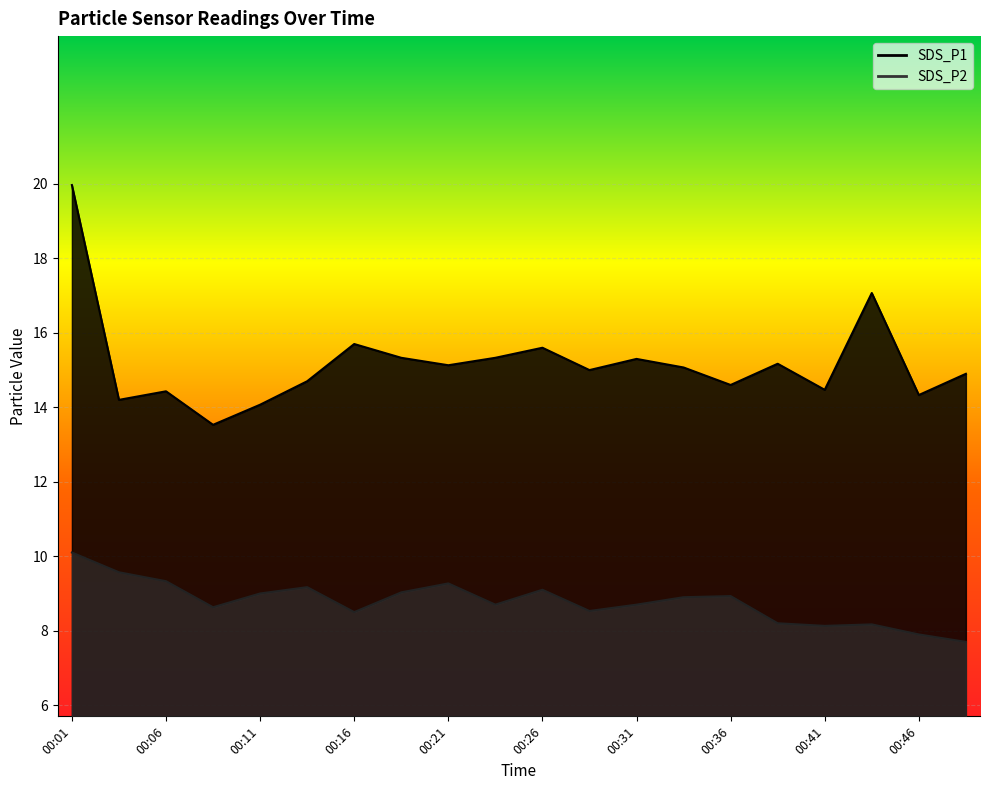

True or false: SDS_P1 and SDS_P2 cross at least once.

False